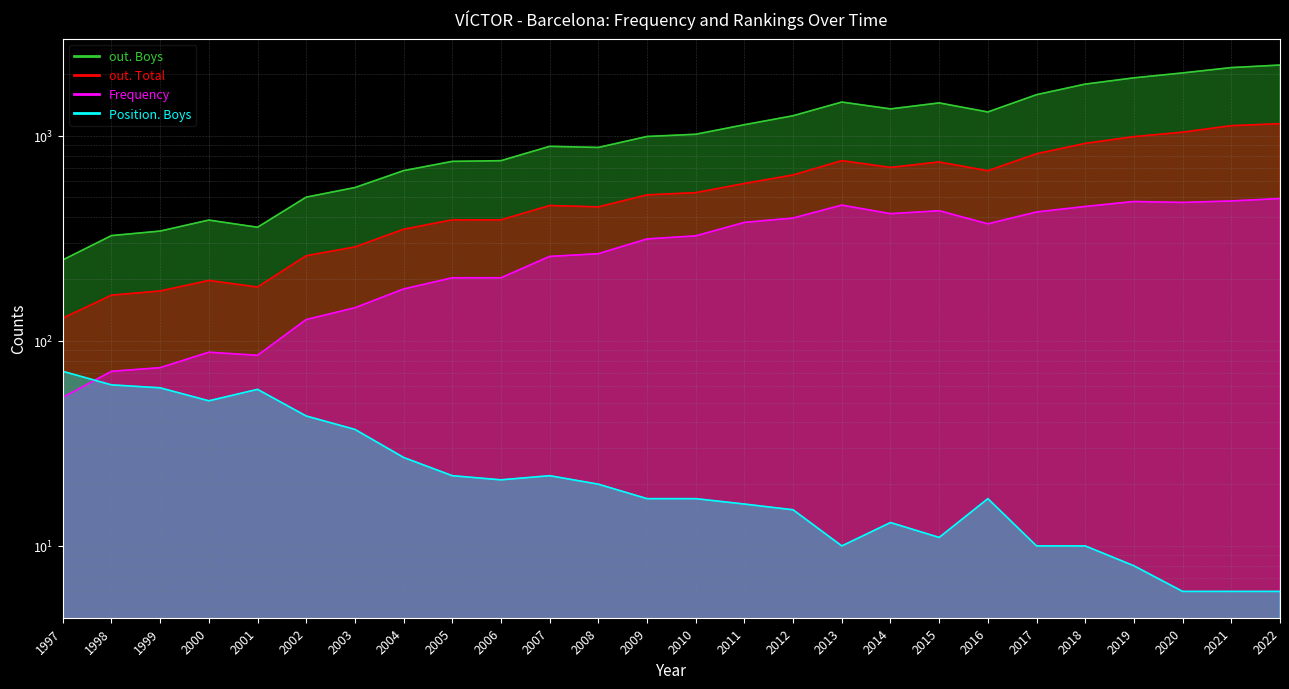

Which series changed the most between 1999 and 2012?

out. Boys